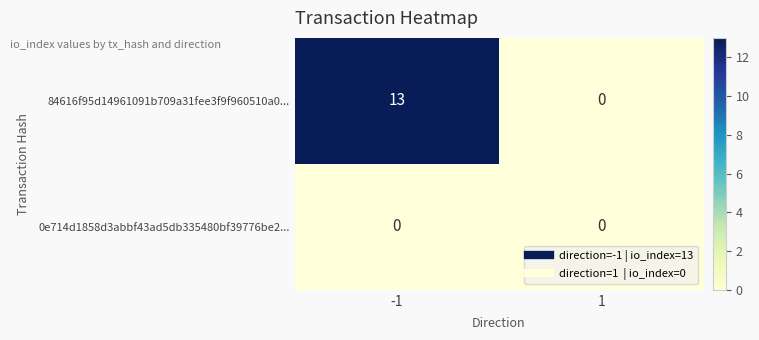

What is the maximum value shown in the chart?

13